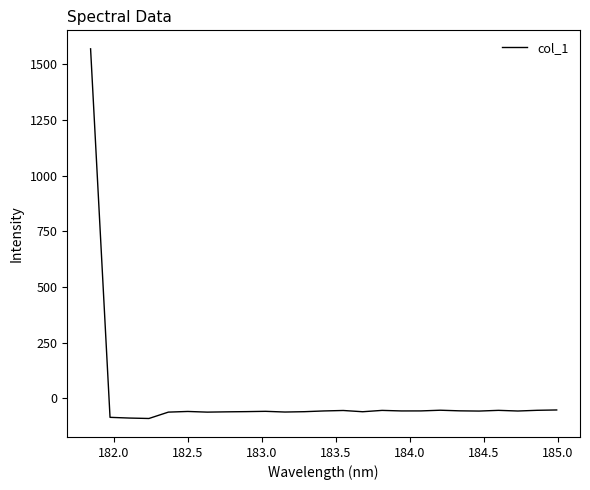

What is the smallest value displayed?

-91.0